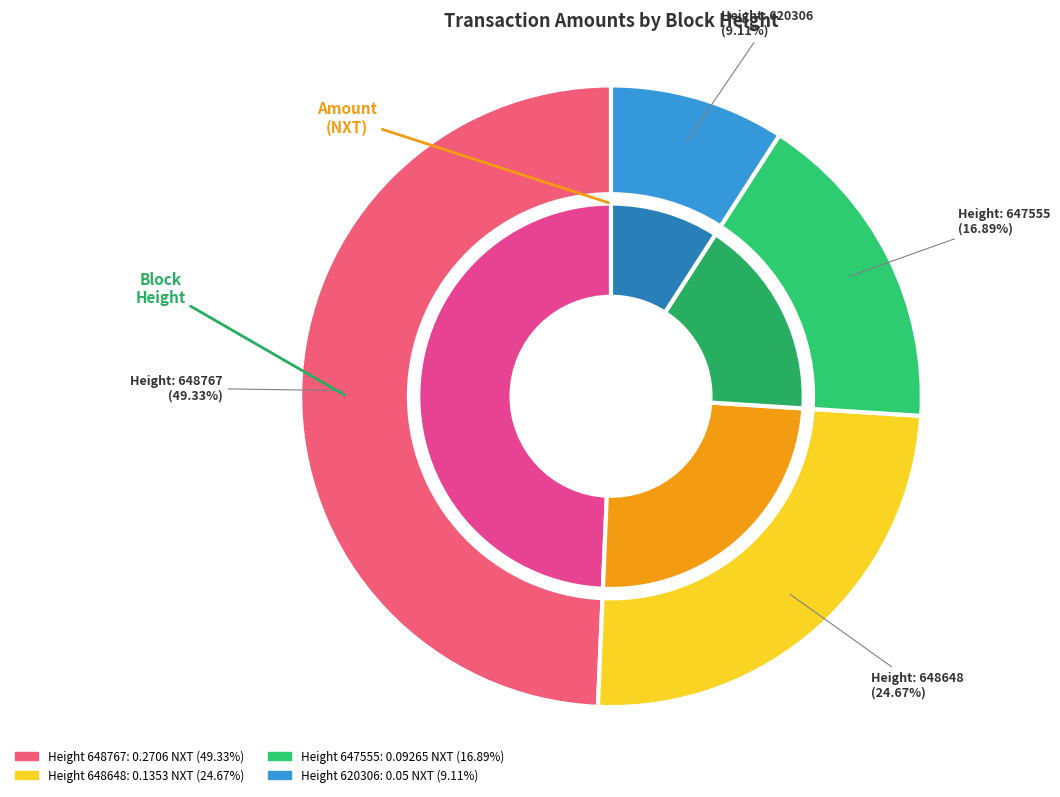

To the nearest percent, what portion does 647555 represent?

17%